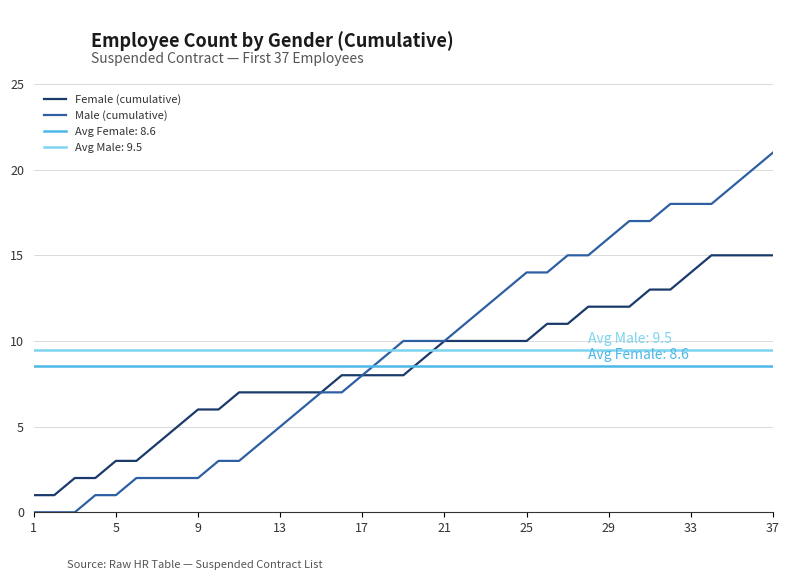

The Male (cumulative) series shows 0 at 5. True or false?

False